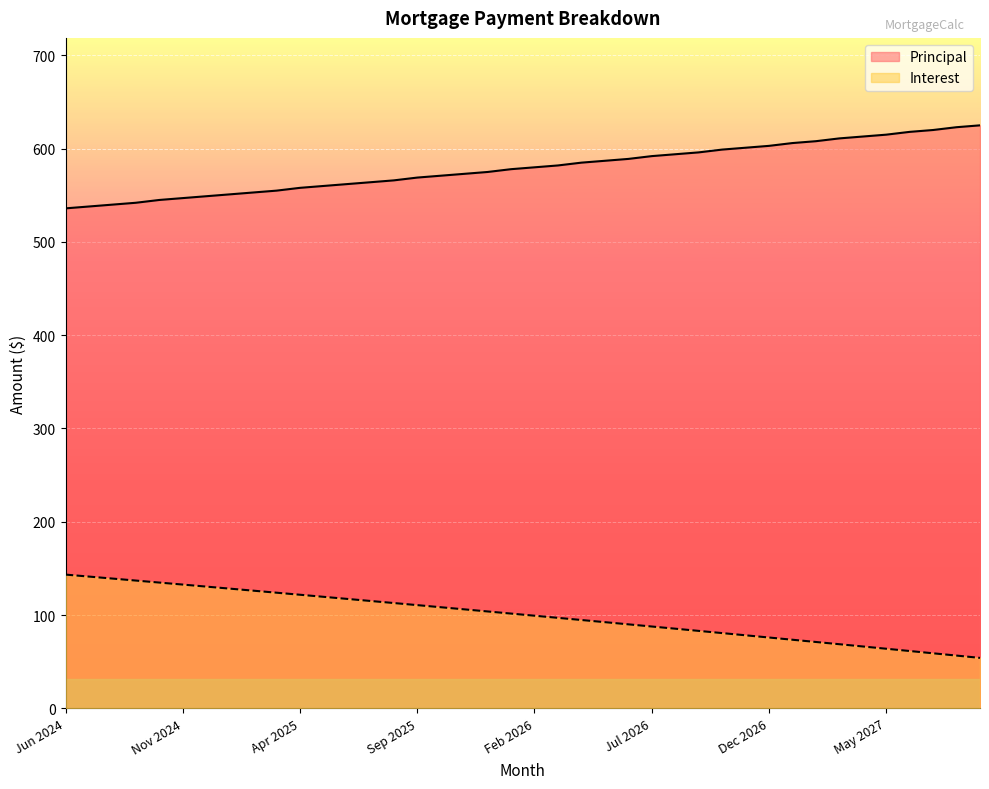

What is the label of the 33rd point from the left?

Feb 2027